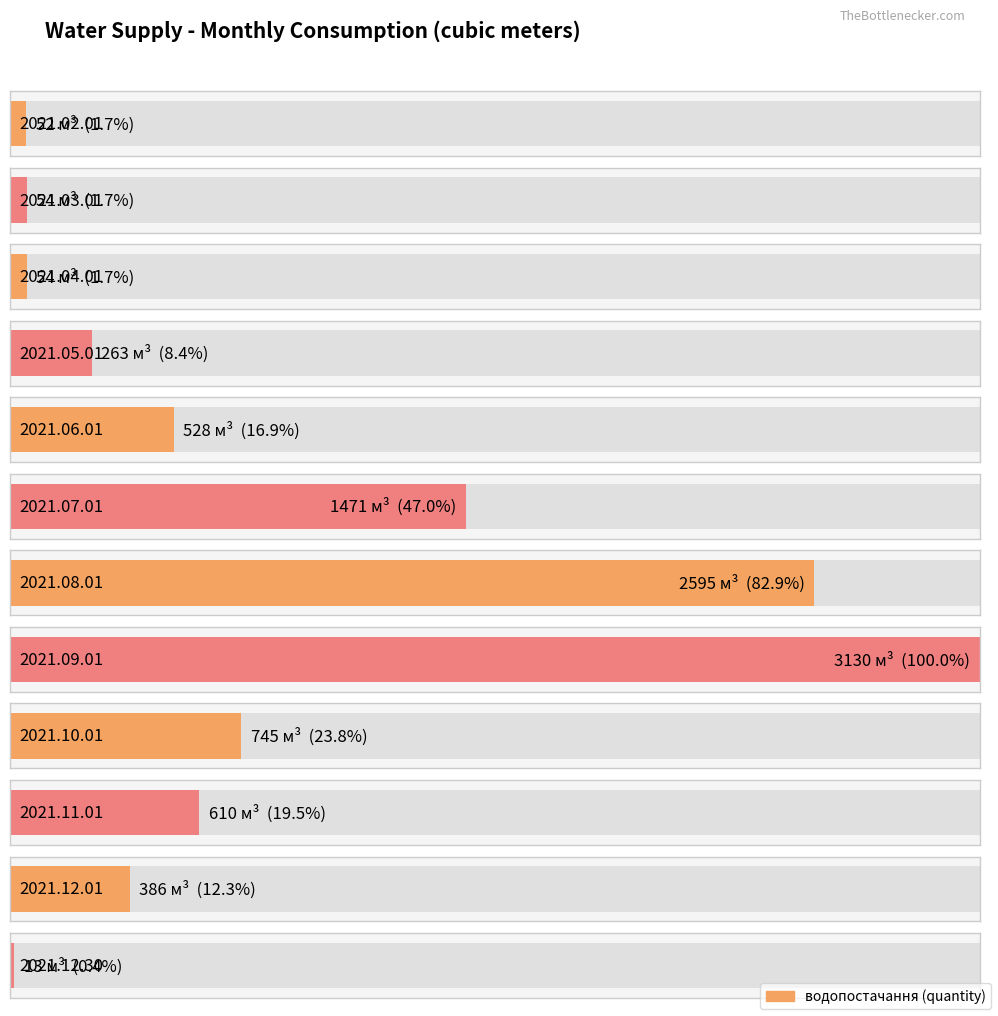

How many values exceed 528?

5